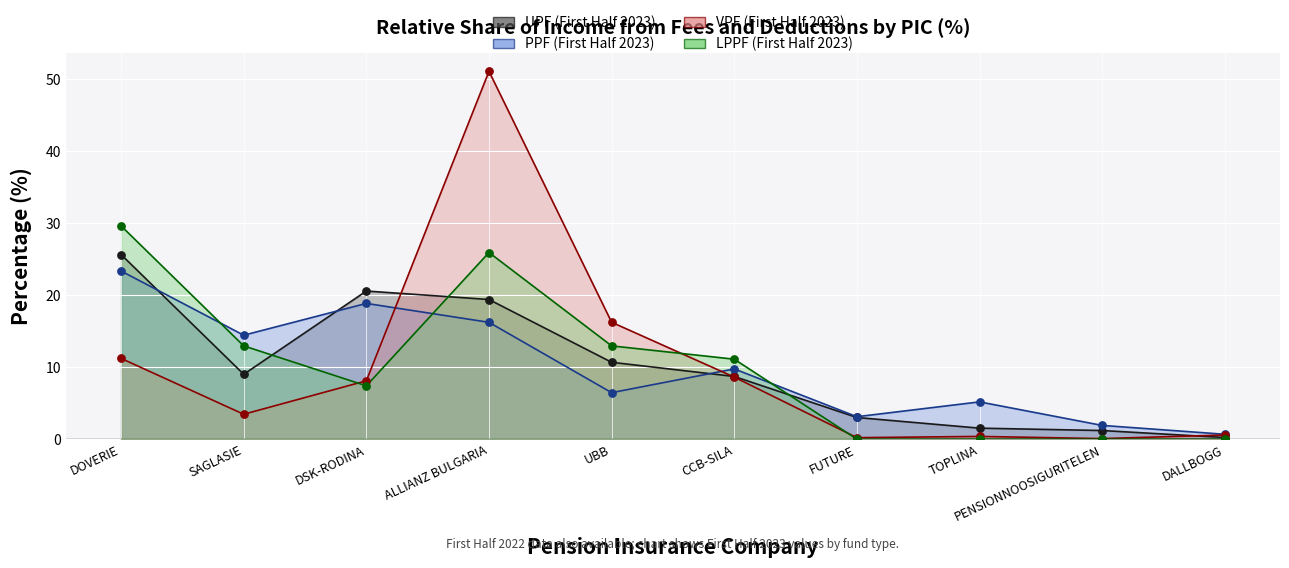

What are all the series names shown in the legend?

UPF (First Half 2023), PPF (First Half 2023), VPF (First Half 2023), LPPF (First Half 2023)